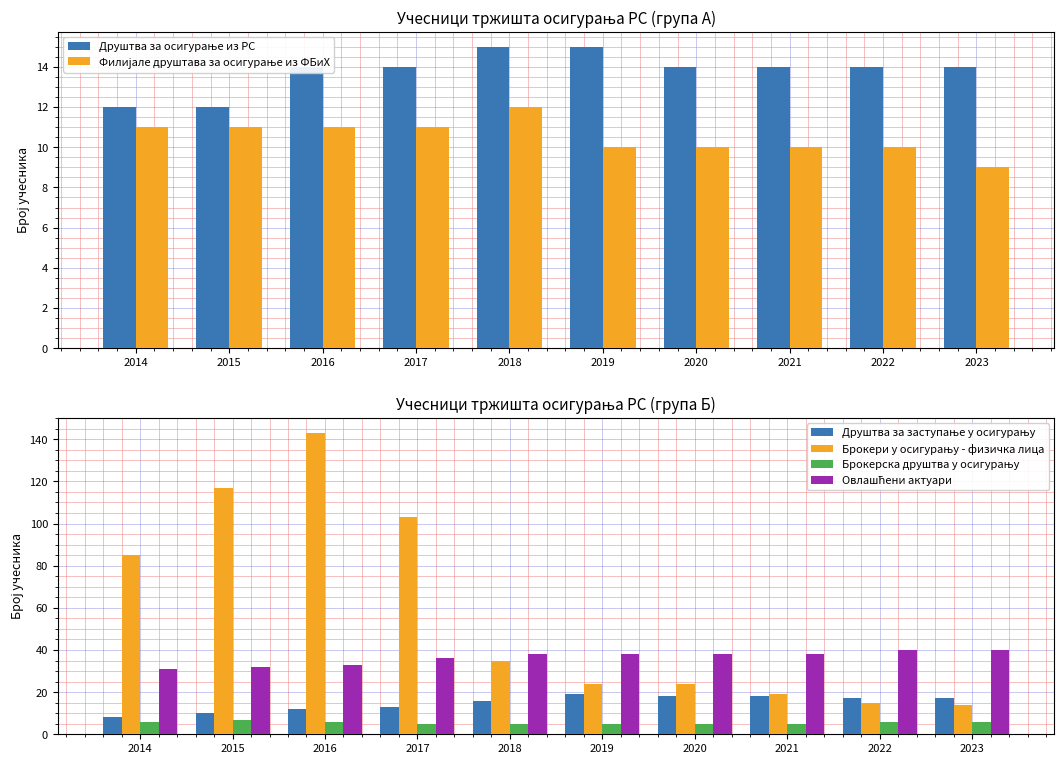

How many values in the Филијале друштава за осигурање из ФБиХ series are below 11?

5